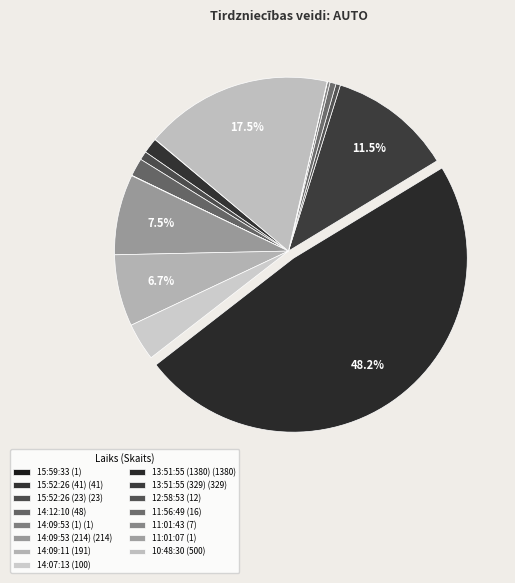

Combined, what portion of the pie is 14:09:11 and 12:58:53?

7.1%